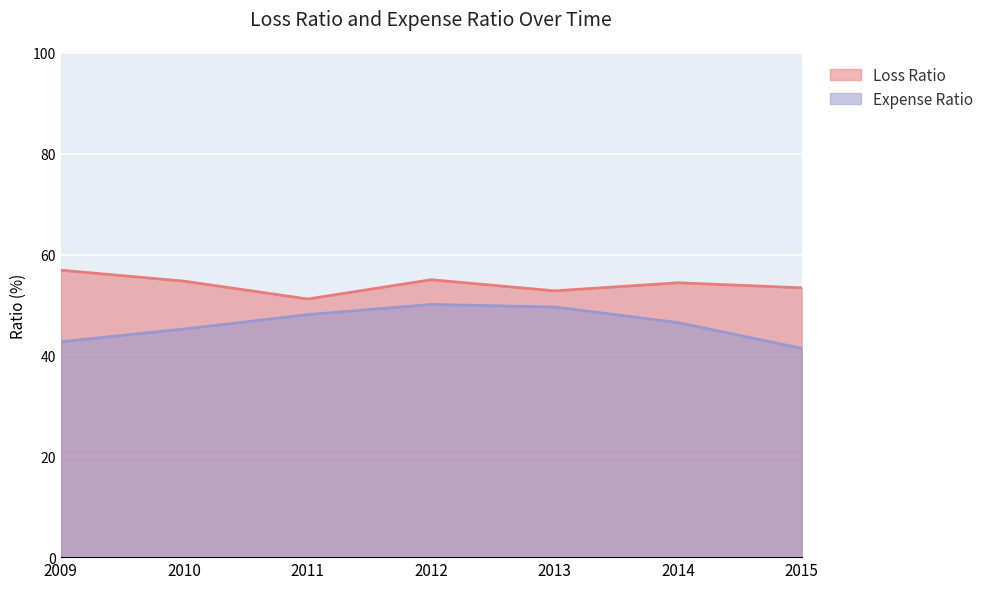

Reading right to left, list all the values displayed in this chart.

Loss Ratio: 2015=53.4	2014=54.4	2013=52.8	2012=55.0	2011=51.2	2010=54.7	2009=56.9
Expense Ratio: 2015=41.4	2014=46.5	2013=49.6	2012=50.1	2011=48.1	2010=45.2	2009=42.7